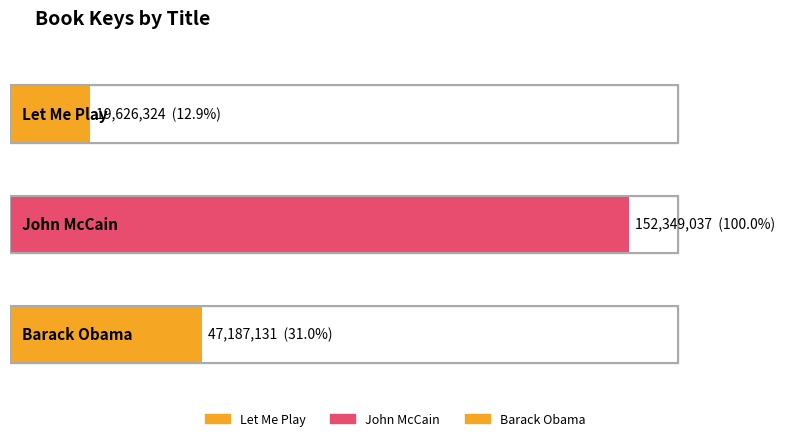

How many values are between 19626324 and 152349037?

3